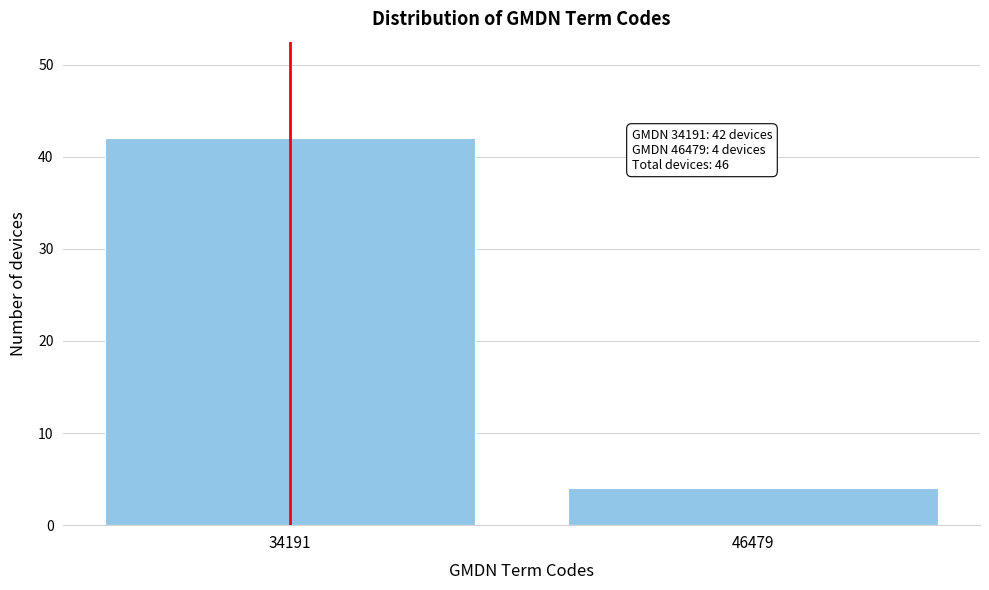

Reading left to right, extract all data points from this chart.

34191=42	46479=4